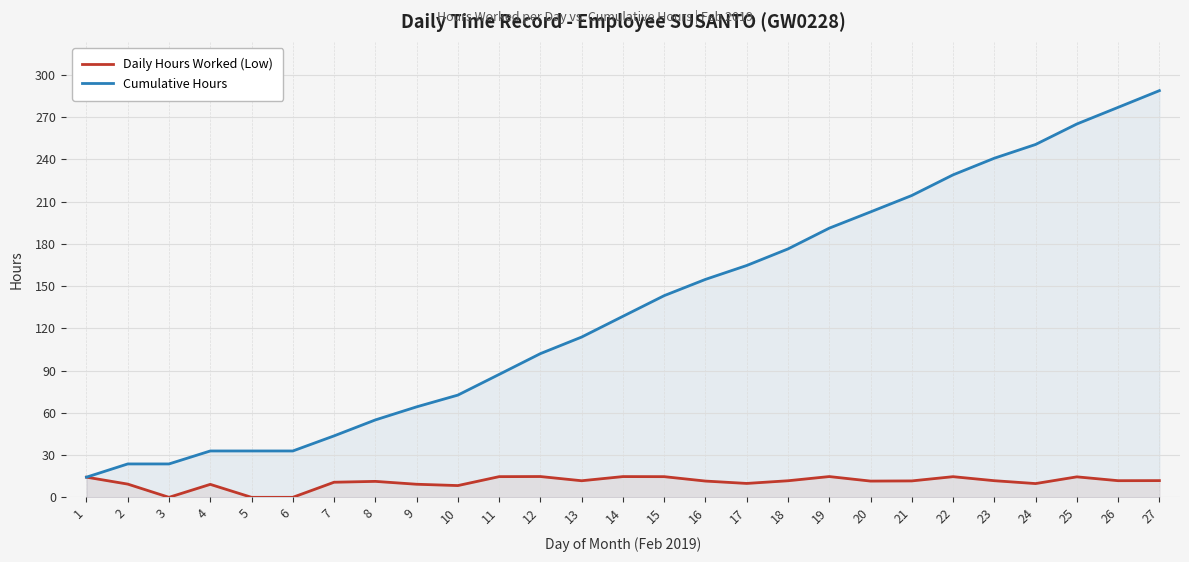

Reading left to right, extract all data points from this chart.

Daily Hours Worked (Low): 1=14.3	2=9.4	3=0.0	4=9.2	5=0.0	6=0.0	7=10.7	8=11.3	9=9.3	10=8.3	11=14.7	12=14.8	13=11.8	14=14.7	15=14.7	16=11.6	17=9.9	18=11.8	19=14.8	20=11.5	21=11.7	22=14.7	23=11.8	24=9.8	25=14.6	26=11.8	27=11.9
Cumulative Hours: 1=14.3	2=23.7	3=23.7	4=32.9	5=32.9	6=32.9	7=43.6	8=55.0	9=64.3	10=72.6	11=87.3	12=102.1	13=113.9	14=128.6	15=143.3	16=154.8	17=164.7	18=176.5	19=191.2	20=202.8	21=214.4	22=229.1	23=240.9	24=250.7	25=265.2	26=277.0	27=288.9